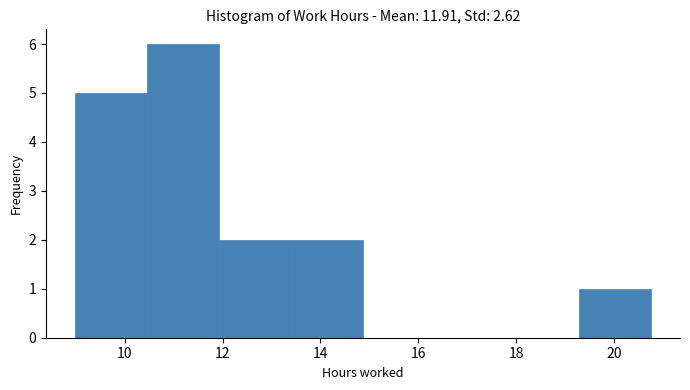

Reading left to right, list every bar in this chart as the range it spans on the x-axis followed by its height. Neither the bar edges nor the heights are printed on the chart, so give them approximately, as read against the axes.

9.0 to 10.4: 5
10.4 to 12.0: 6
12.0 to 13.4: 2
13.4 to 14.8: 2
14.8 to 16.4: 0
16.4 to 17.8: 0
17.8 to 19.2: 0
19.2 to 20.8: 1